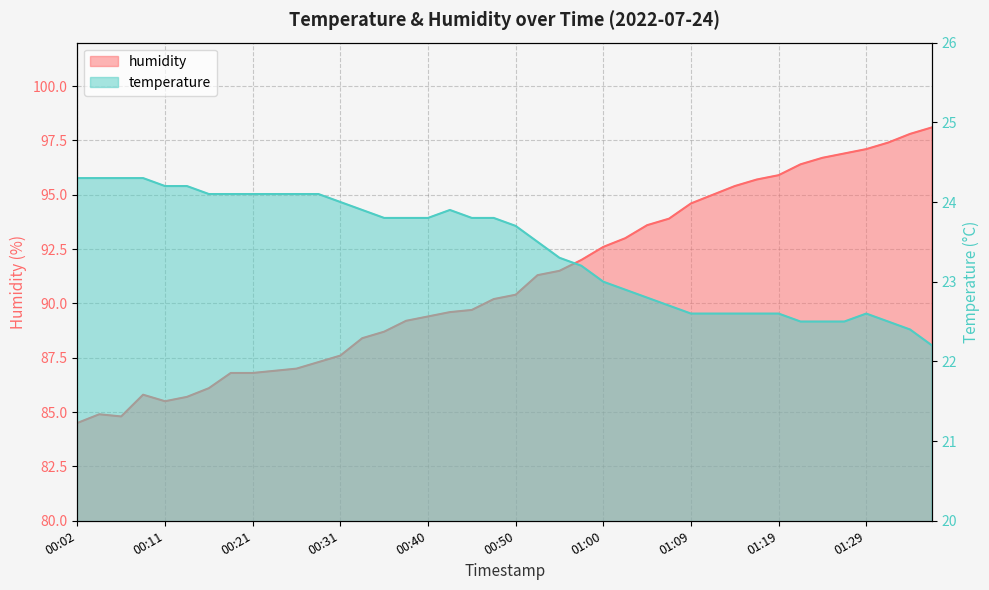

Which series has the largest range (max minus min)?

humidity